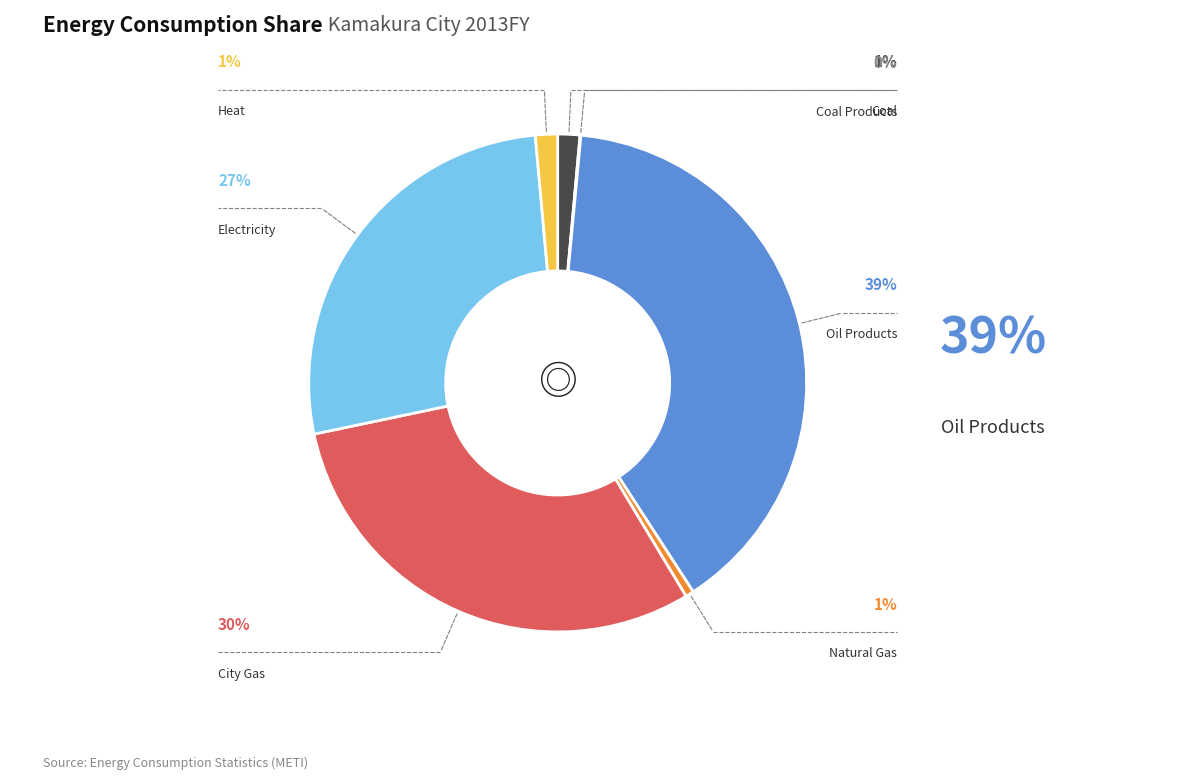

Does any single category account for the majority?

No